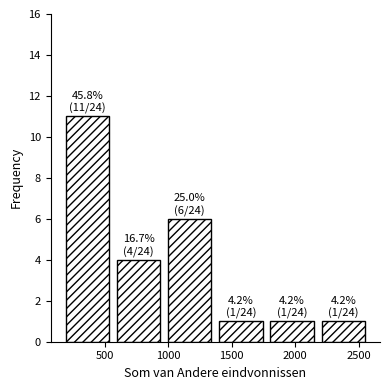

Which range on the x-axis has the tallest bar?

150 to 550